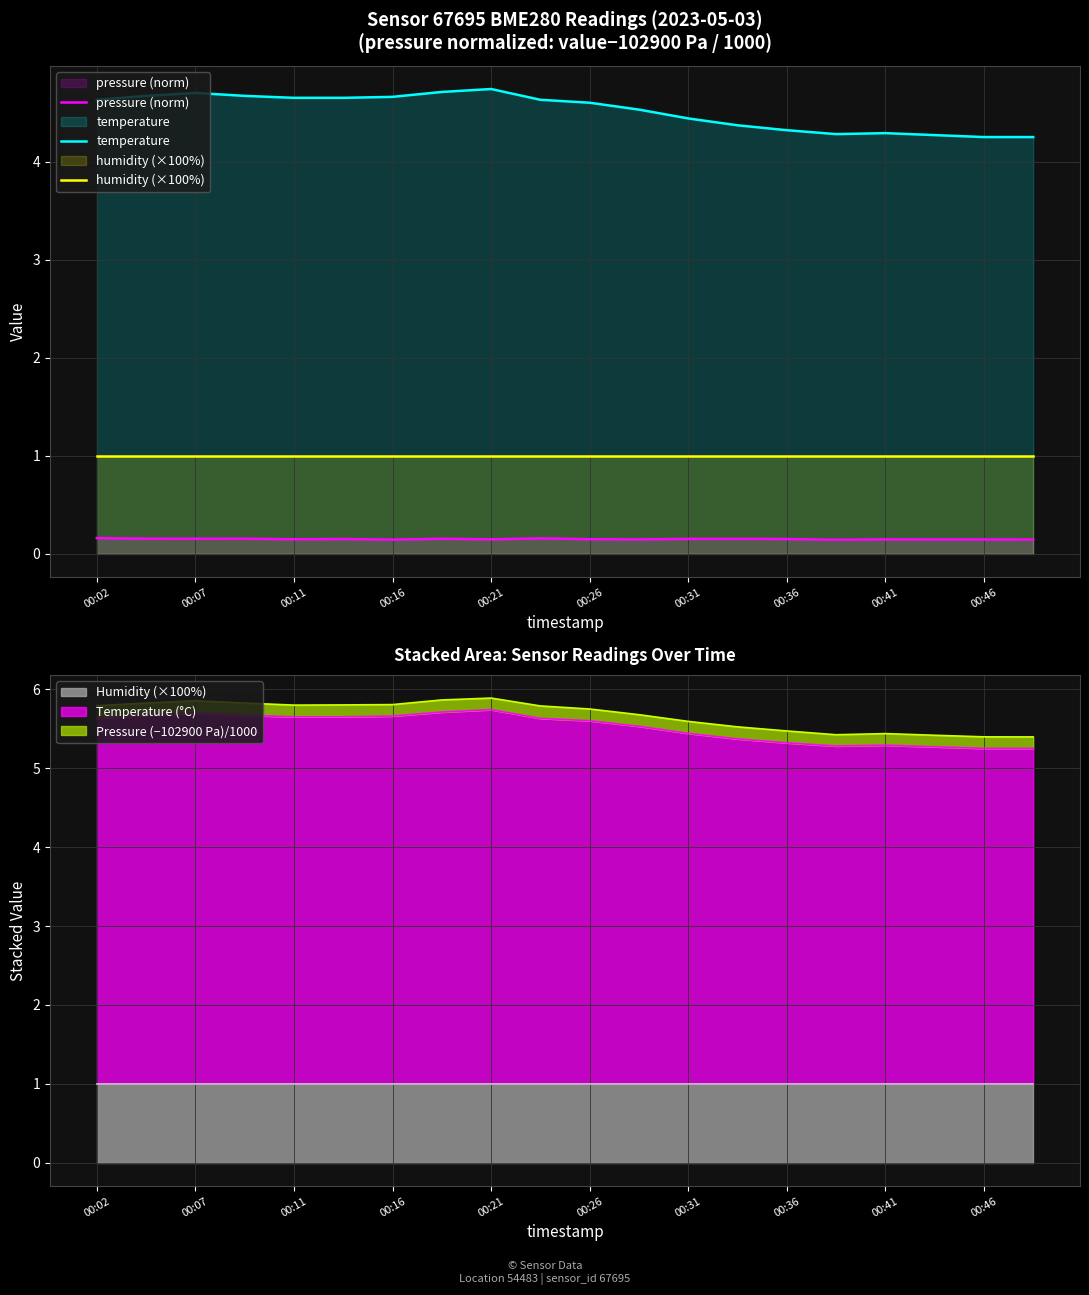

What is the difference between the highest and lowest values at 17?

4.1